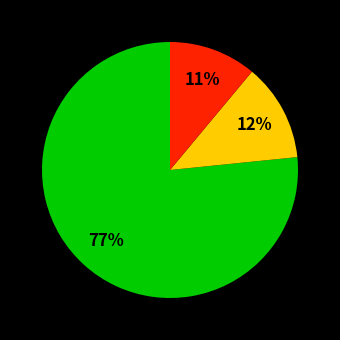

Is there a majority slice in this chart?

Yes